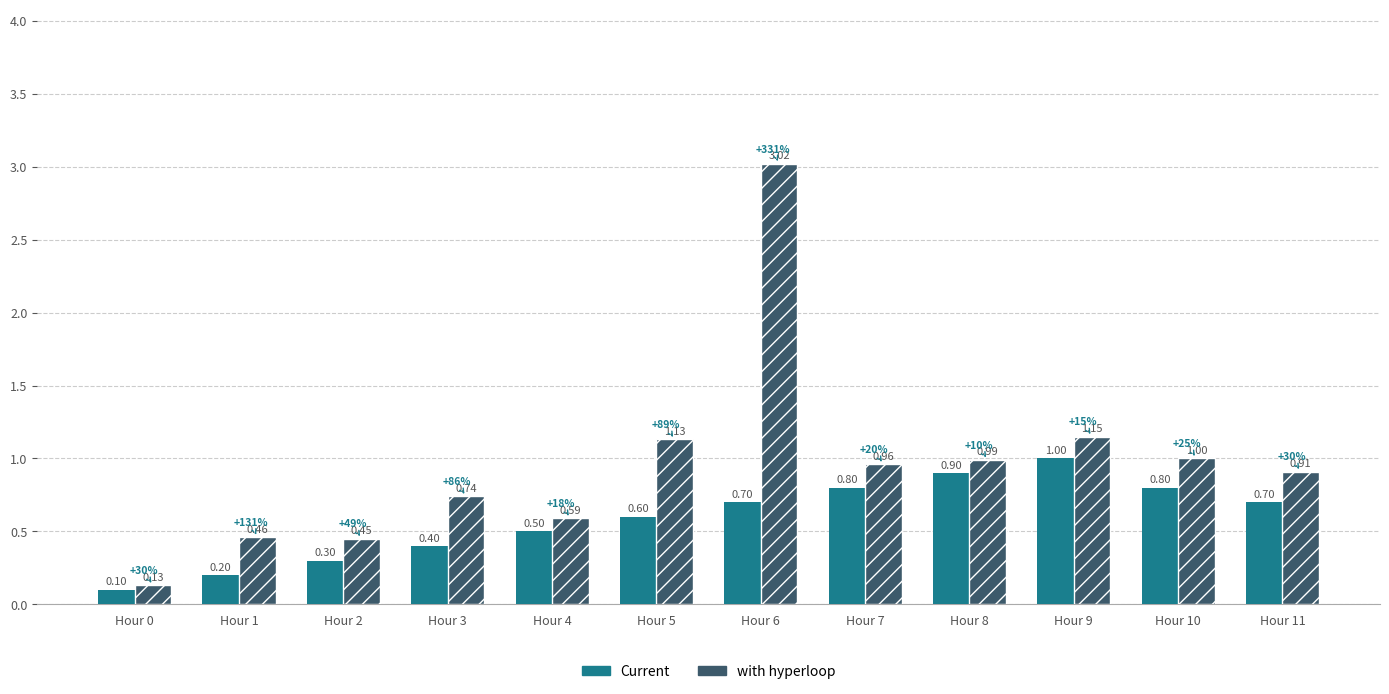

What is the smallest value displayed?

0.1